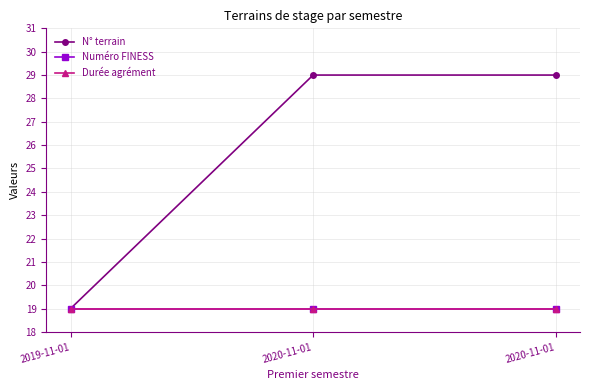

What is the approximate value of Durée agrément at 2020-11-01?

19.0